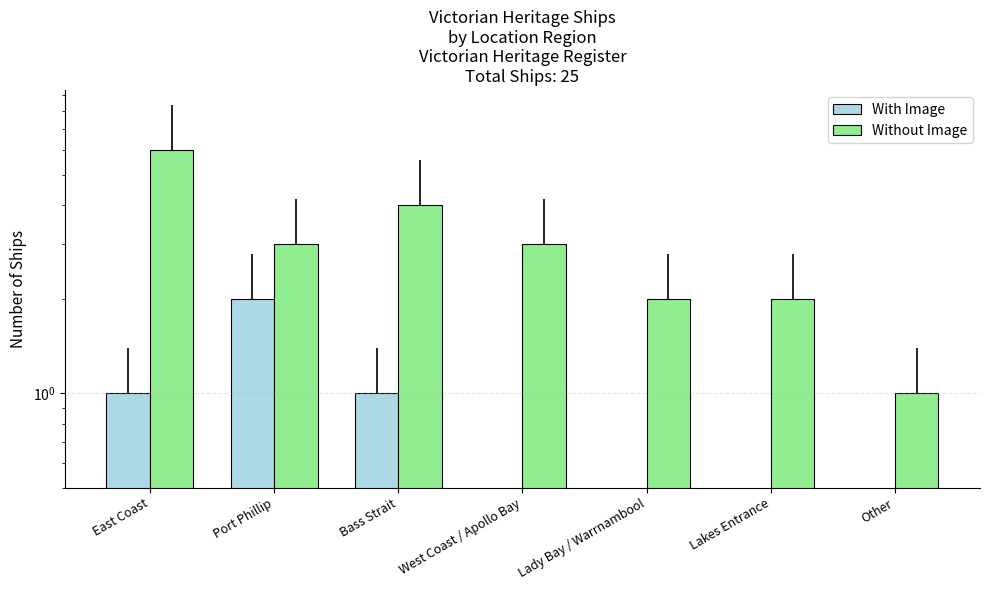

Count the number of categories in the chart.

7